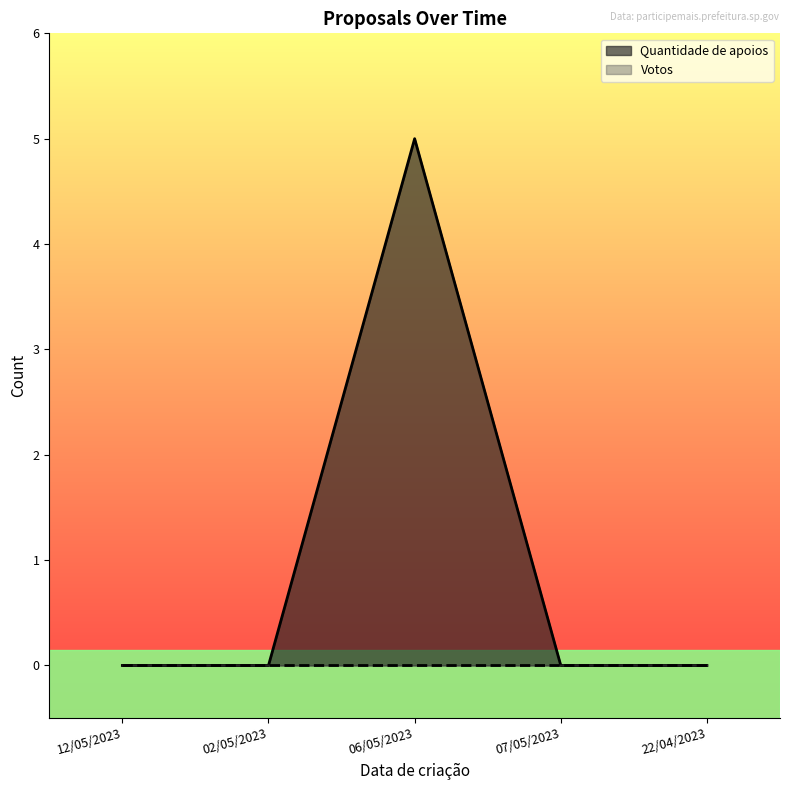

Between 12/05/2023 and 02/05/2023, which is larger?

12/05/2023